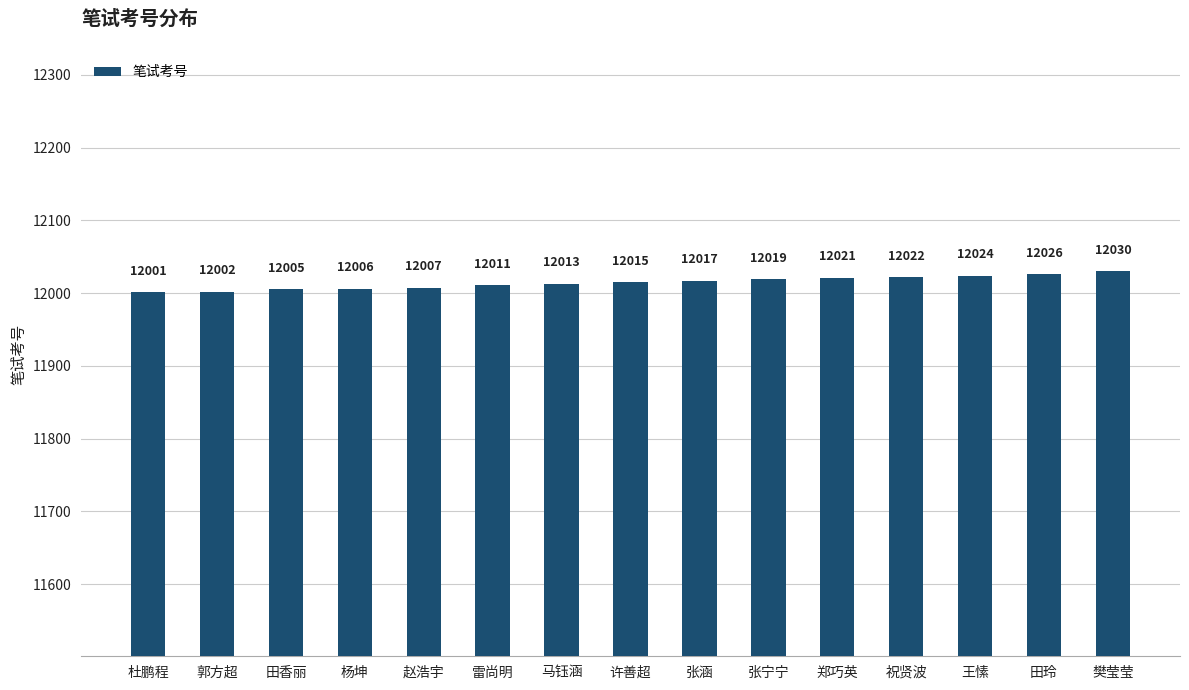

What is the maximum value shown in the chart?

12030